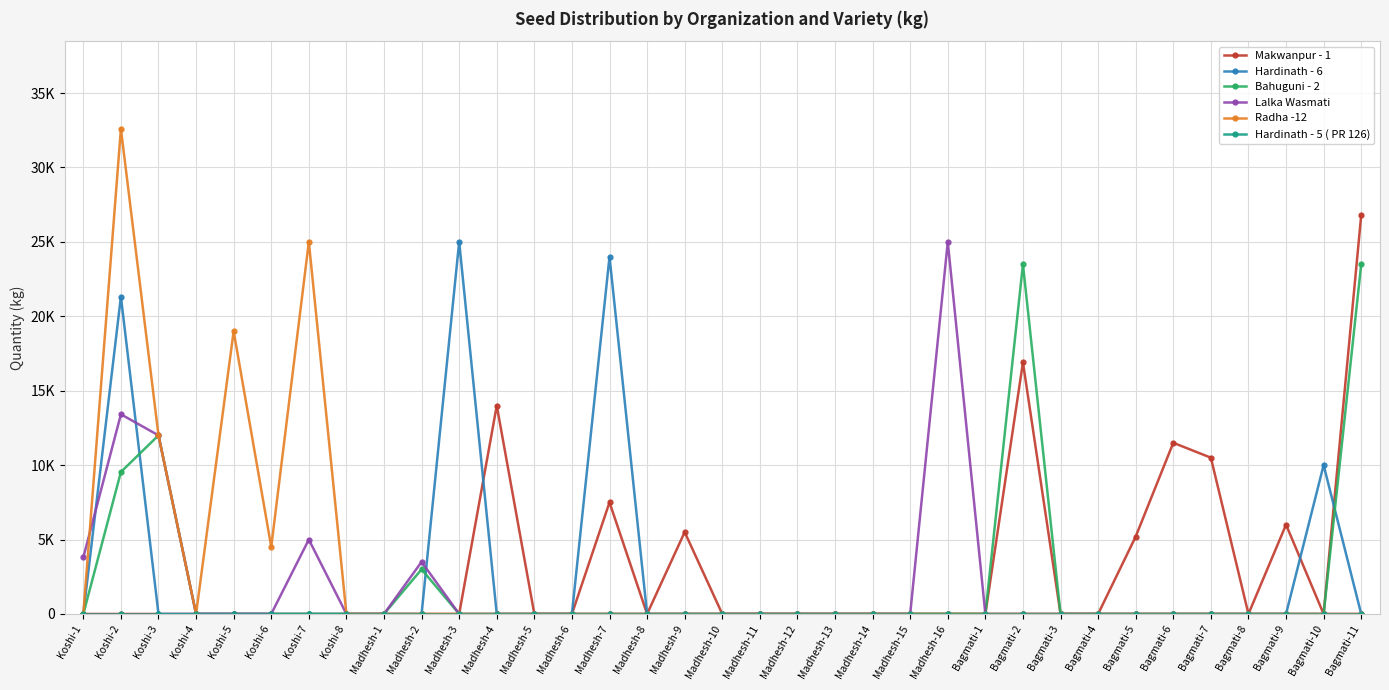

Does the chart have visible grid lines?

Yes